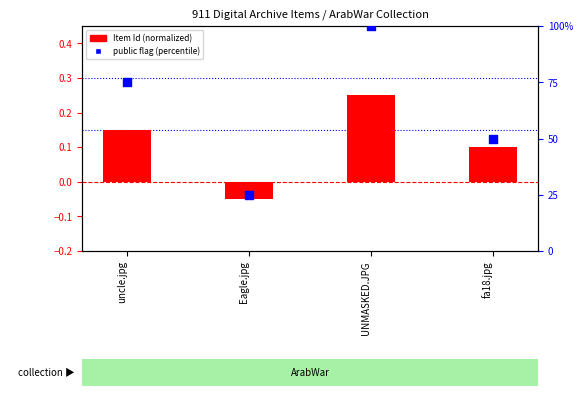

What is the change in value from Eagle.jpg to UNMASKED.JPG?

+0.3